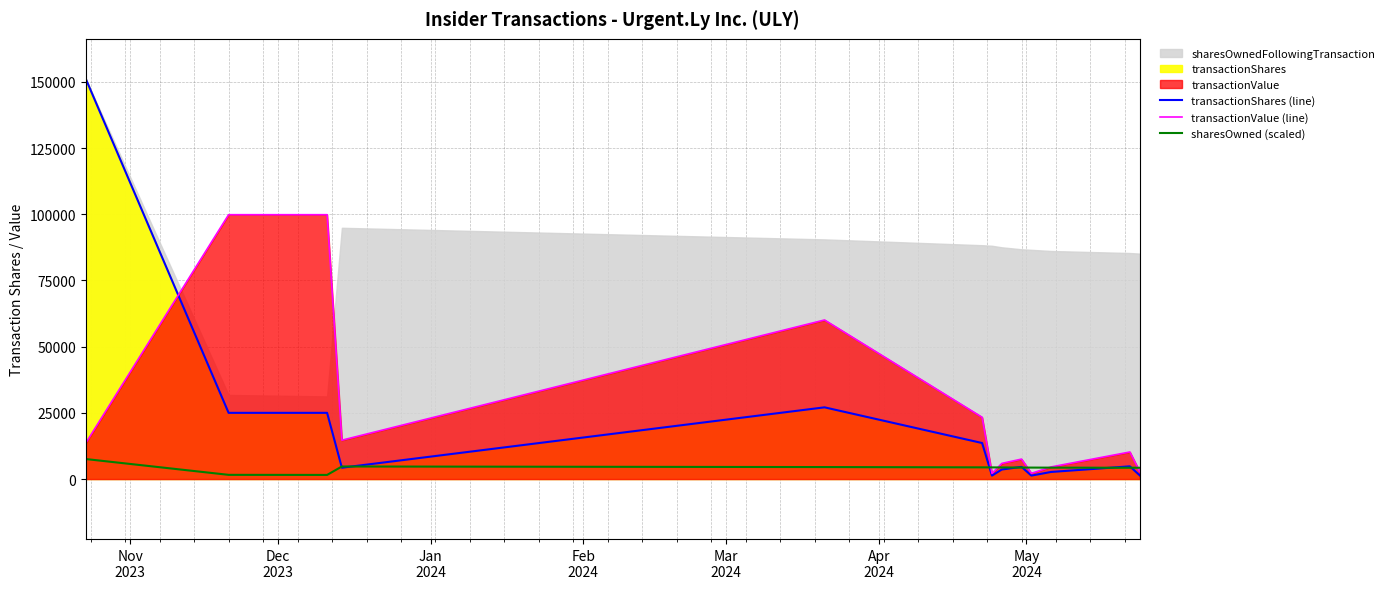

Reading left to right, extract all data points from this chart.

transactionShares (line): 151109.0	25000.0	25000.0	4278.0	27078.0	13600.0	1300.0	3600.0	4600.0	1300.0	2678.0	4800.0	1400.0
transactionValue (line): 13600.0	99818.0	99818.0	14674.0	60064.0	23323.0	2123.0	5910.0	7533.0	2163.0	4573.0	10214.0	2830.0
sharesOwned (scaled): 7555.5	1587.9	1560.0	4743.6	4524.8	4414.9	4404.4	4375.3	4338.1	4327.6	4305.9	4267.2	4255.8